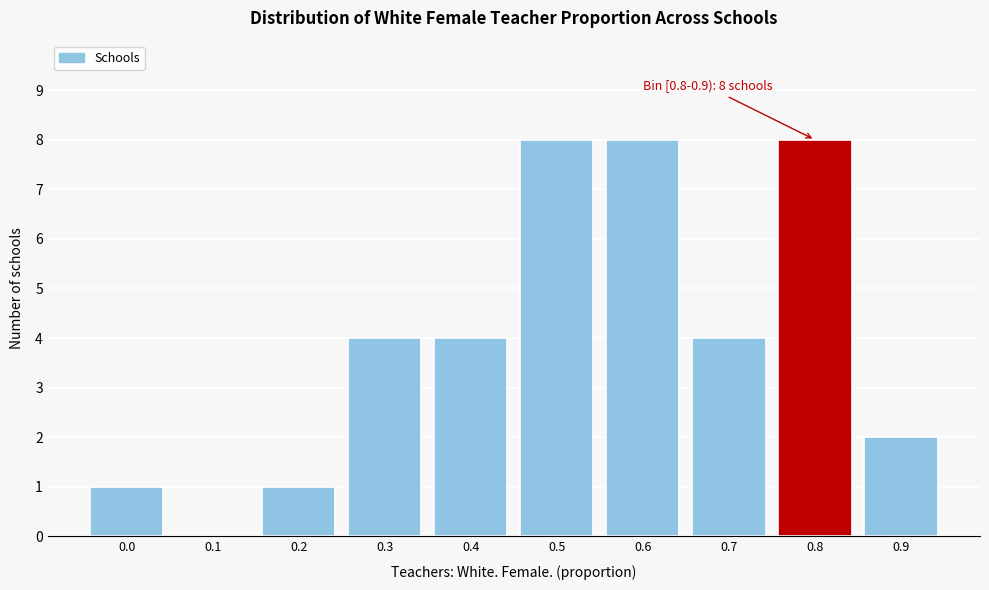

Reading left to right, list all the values displayed in this chart.

0.0=1	0.1=0	0.2=1	0.3=4	0.4=4	0.5=8	0.6=8	0.7=4	0.8=8	0.9=2